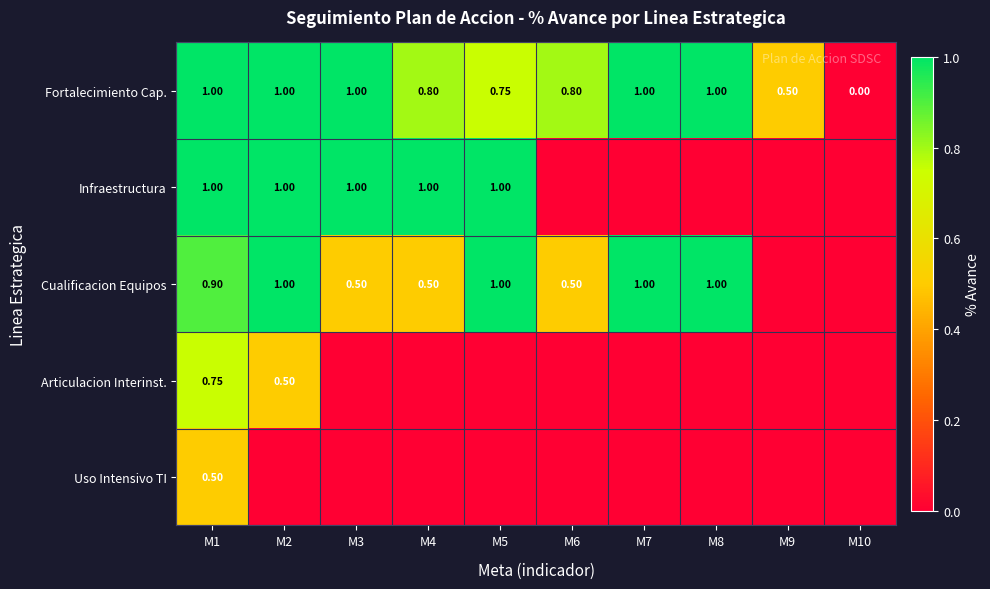

The Fortalecimiento Cap. series shows 1.0 at M2. True or false?

True